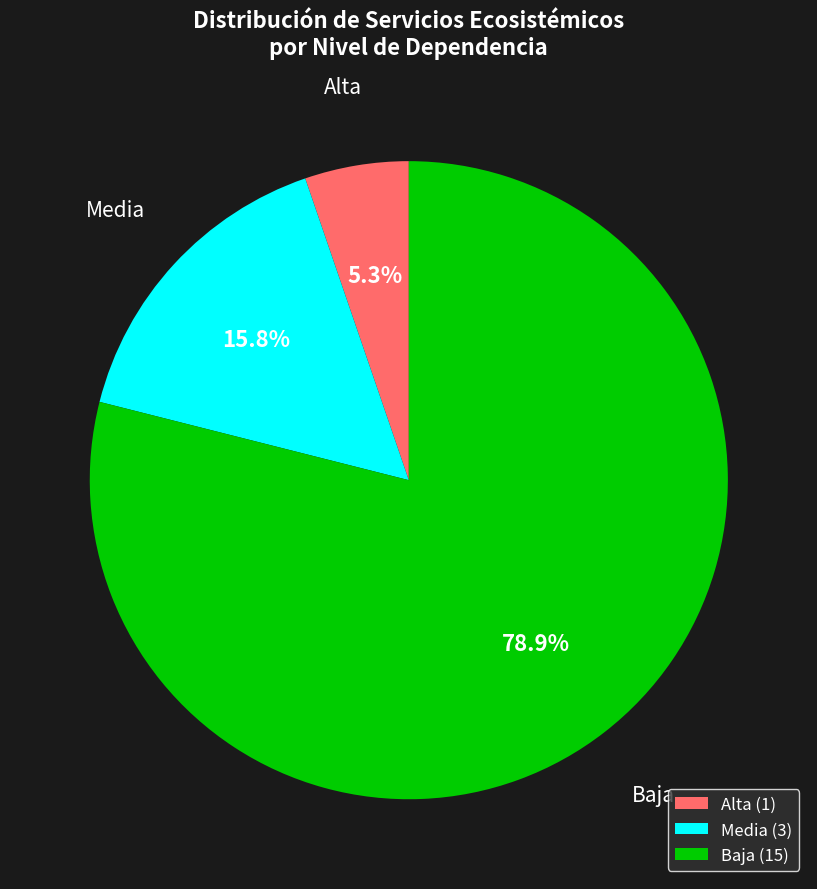

Does any single category account for the majority?

Yes